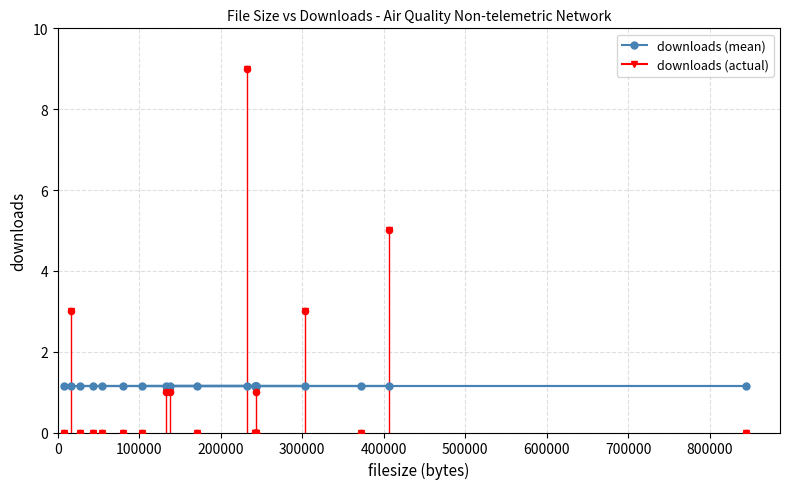

Which series has the largest Y range (max minus min)?

downloads (actual)